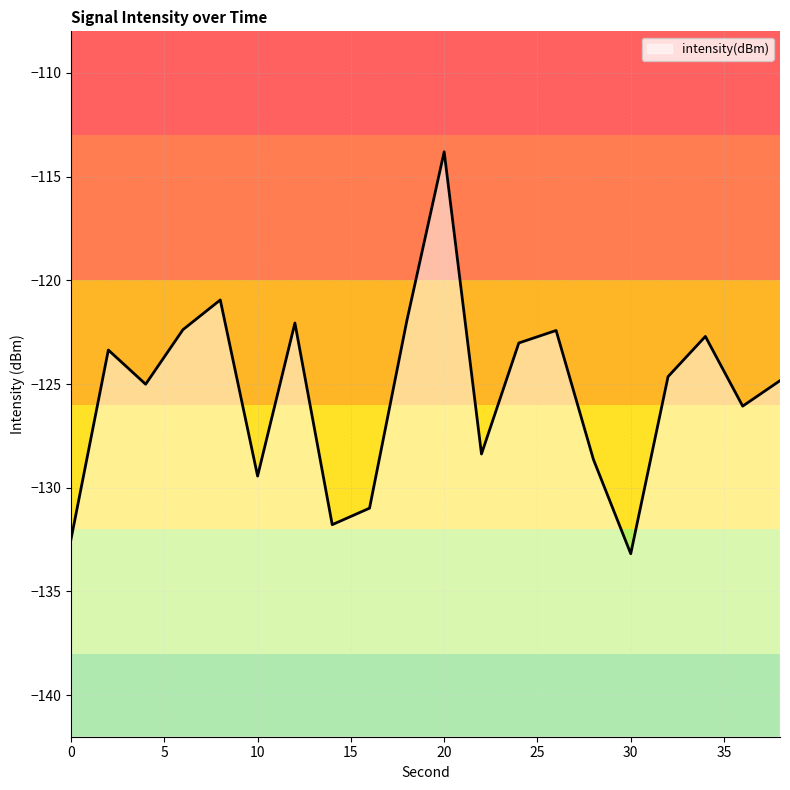

True or false: there are more than 2 points higher than both neighbors.

True